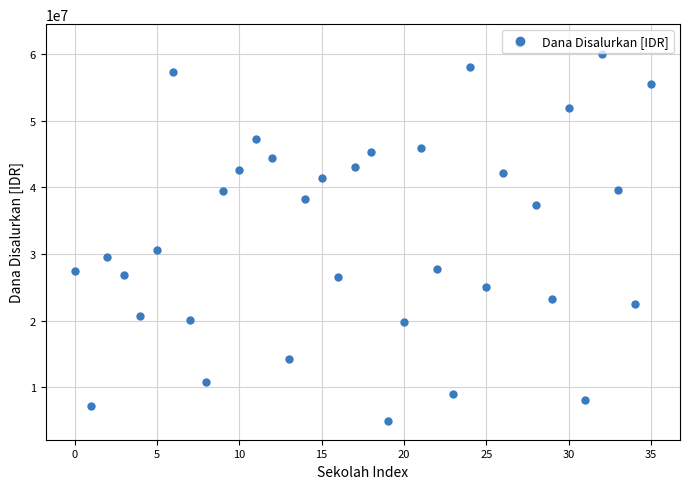

What is the difference between the maximum and second lowest values?

54450000